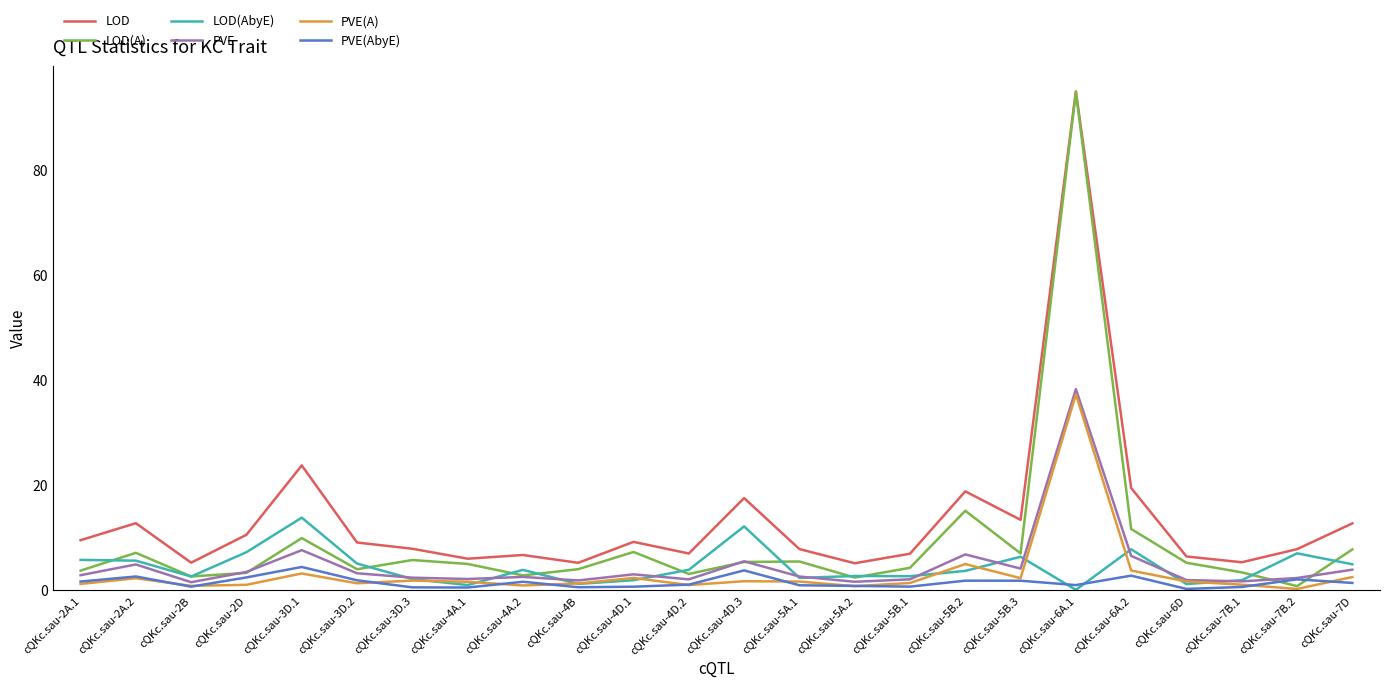

What is the approximate value of PVE(AbyE) at cQKc.sau-2D?

2.5